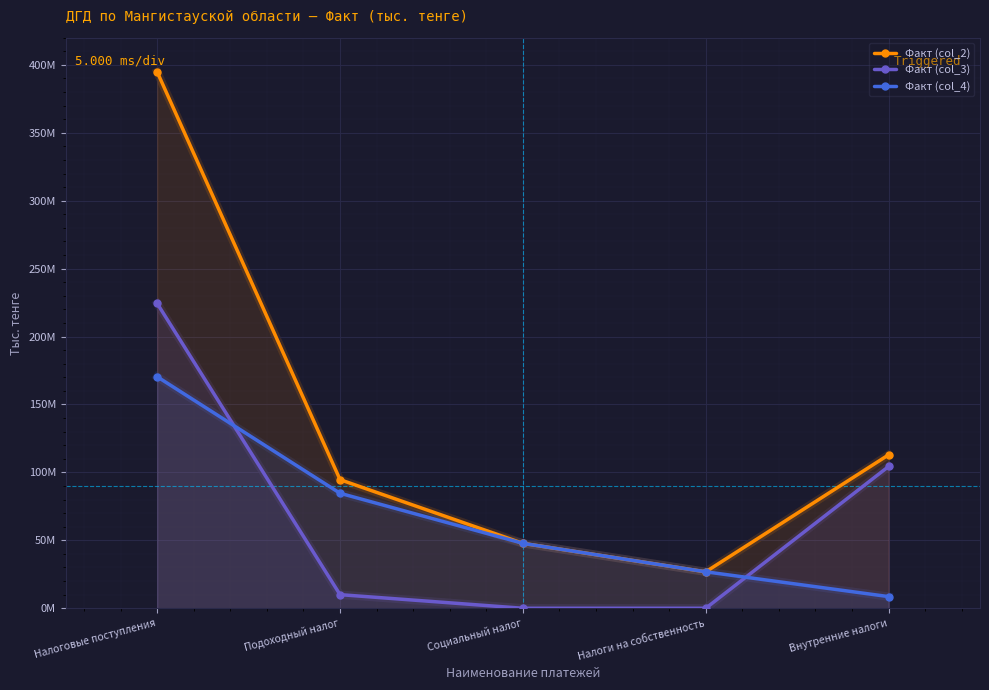

What is the sum of all Факт (col_4) values?

338242272